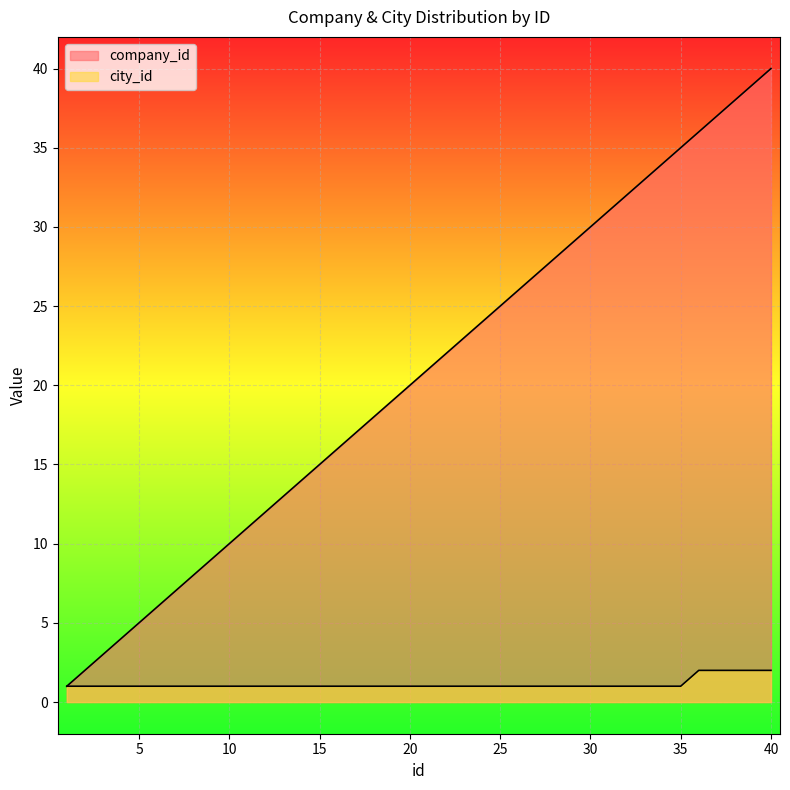

Which series changed the most between 22 and 33?

company_id